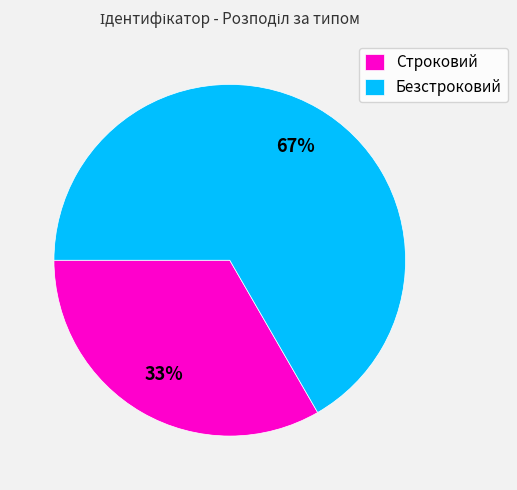

Combined, do Строковий and Безстроковий account for over 50%?

Yes